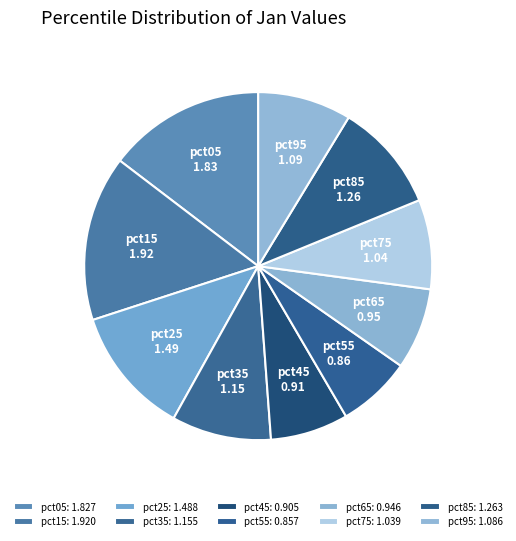

Is there a majority slice in this chart?

No